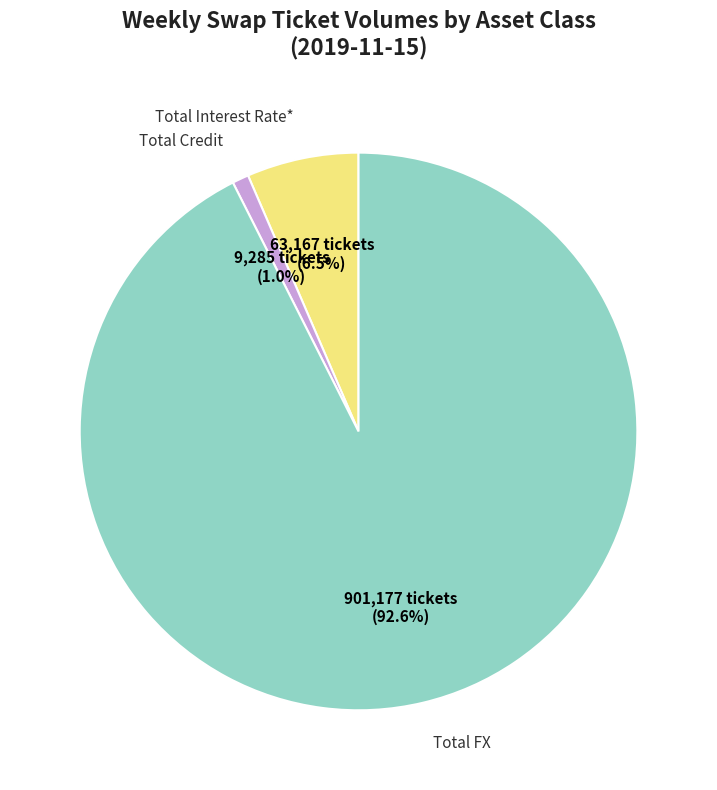

Does any single category account for the majority?

Yes